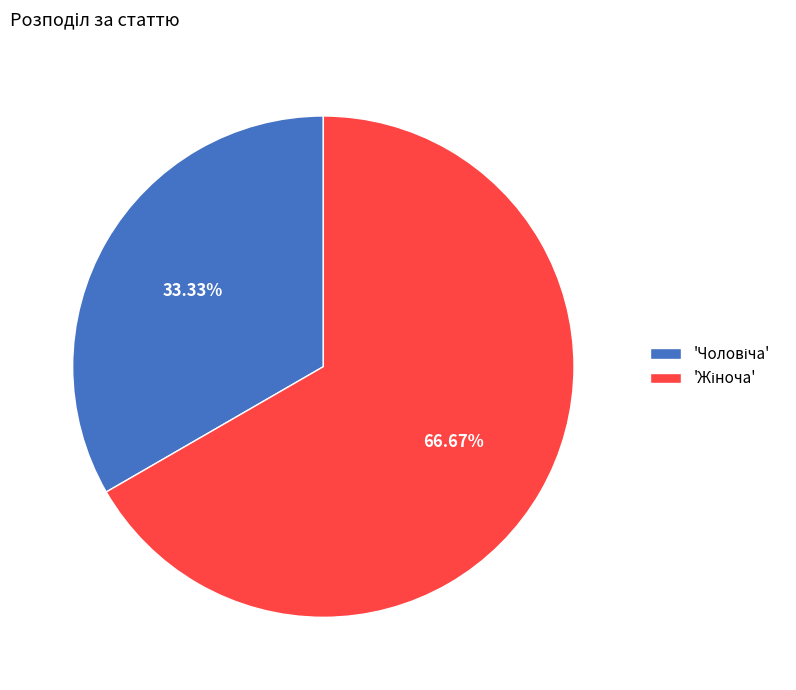

Does any single category account for the majority?

Yes